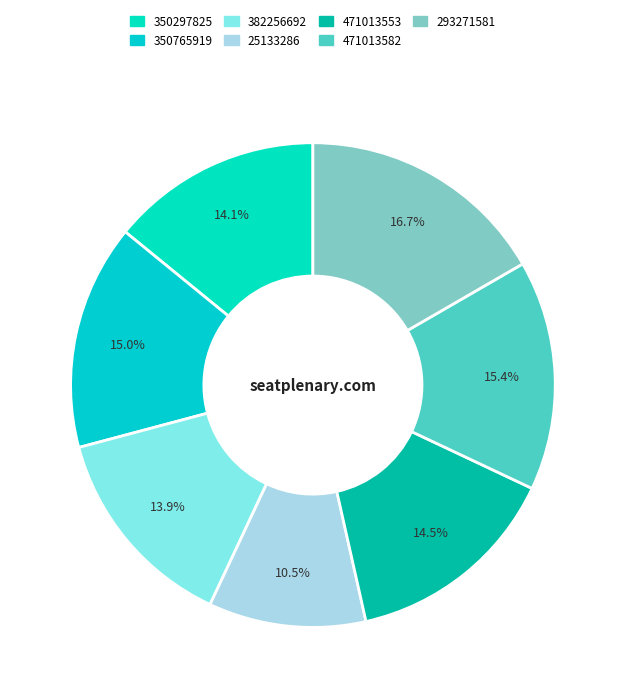

Which has a higher value, 471013582 or 382256692?

471013582